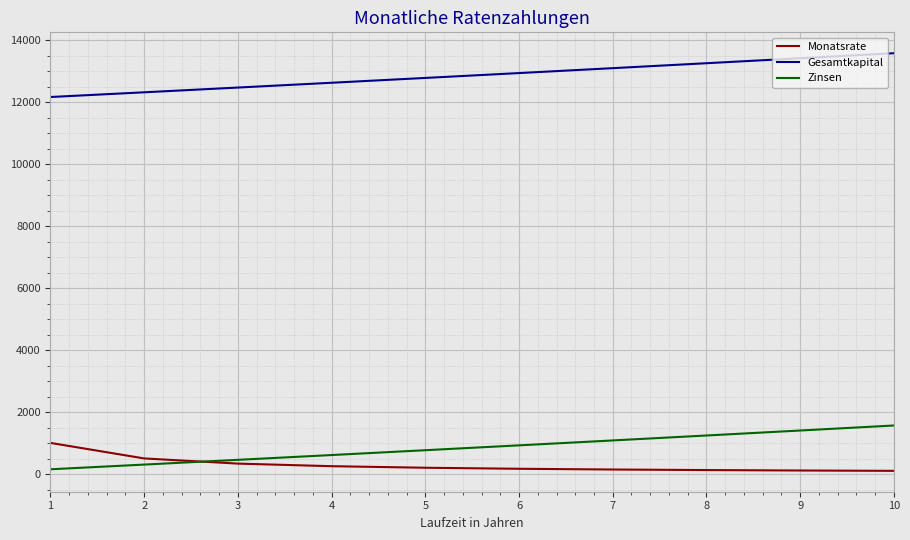

Which series has the largest total across all categories?

Gesamtkapital